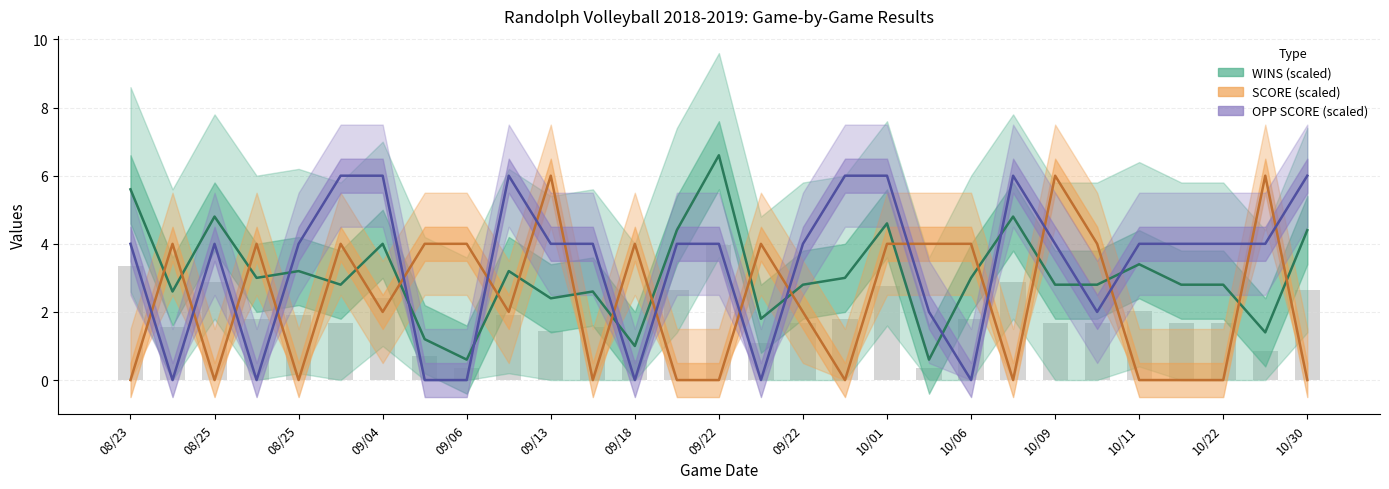

How many categories are shown in the chart?

29